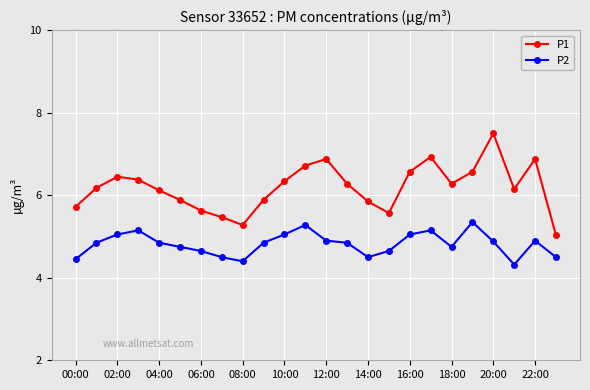

True or false: P2 and P1 cross at least once.

False